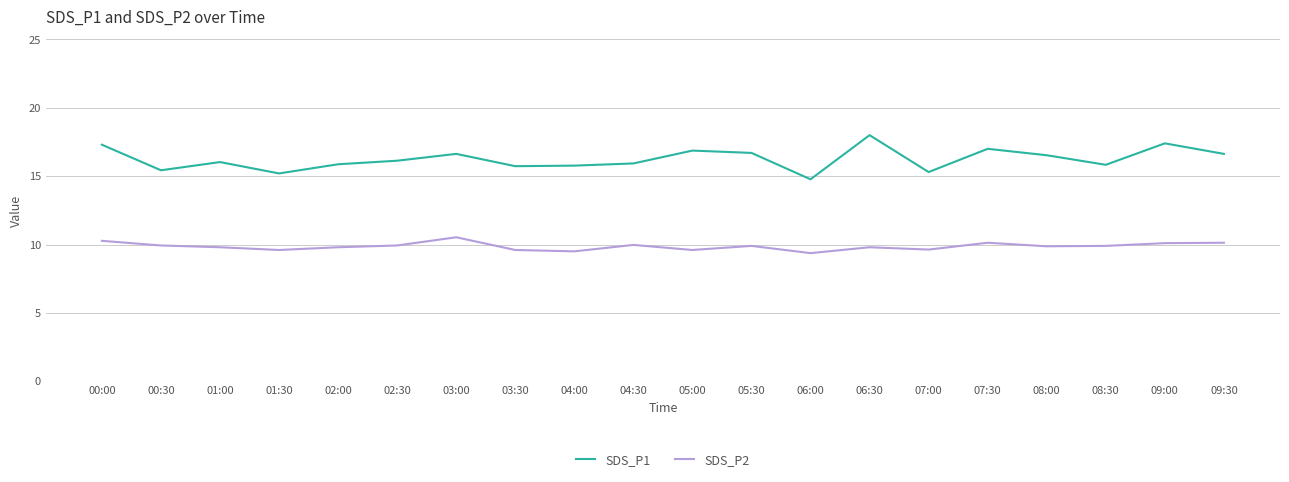

What position from the left is 08:30?

18